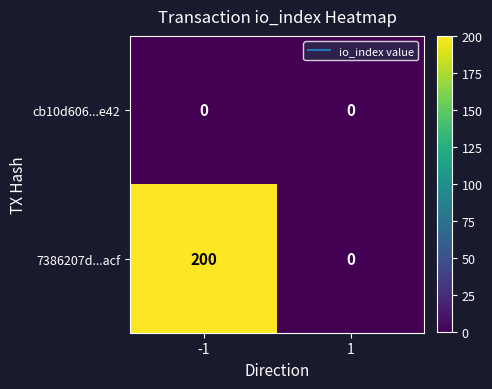

What is the maximum value shown in the chart?

200